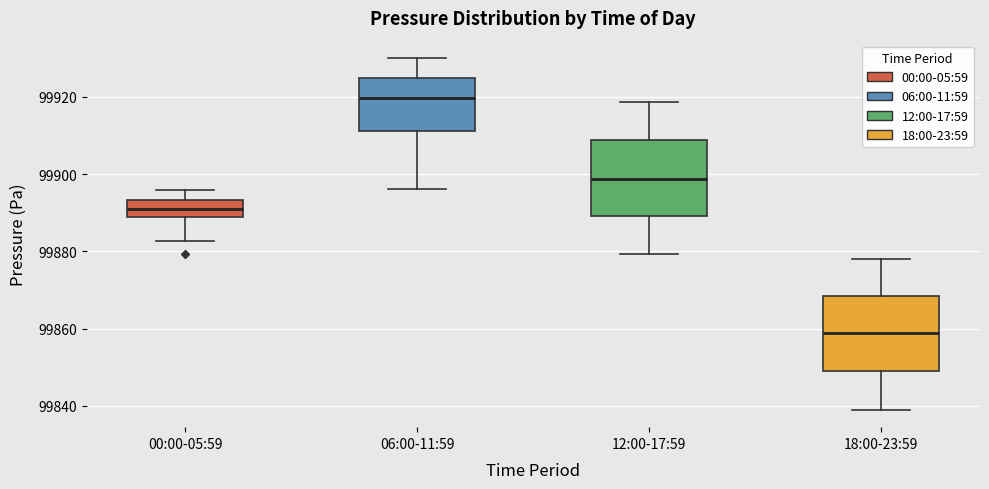

Reading left to right, transcribe this box plot: for each box, give where its median line is, the range the box spans, and where its two whiskers end, as read against the y-axis. The values are not printed on the chart, so give them approximately, as read against the axis.

00:00-05:59: median 99892, box 99888 to 99894, whiskers 99882 to 99896
06:00-11:59: median 99920, box 99912 to 99924, whiskers 99896 to 99930
12:00-17:59: median 99898, box 99890 to 99908, whiskers 99880 to 99918
18:00-23:59: median 99858, box 99848 to 99868, whiskers 99840 to 99878